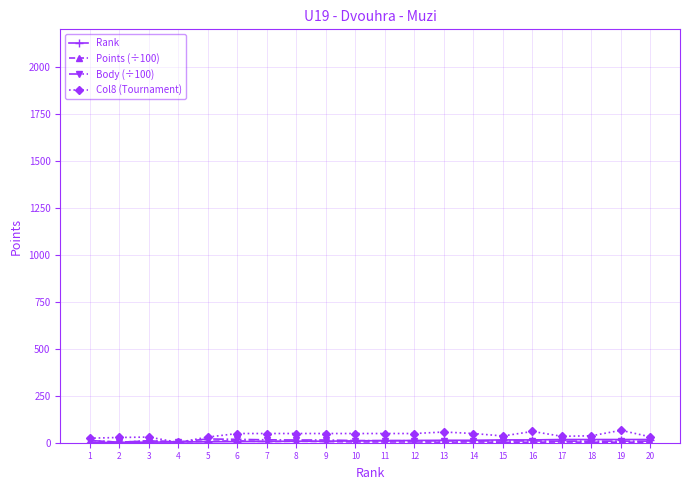

Which series has the largest range (max minus min)?

Col8 (Tournament)